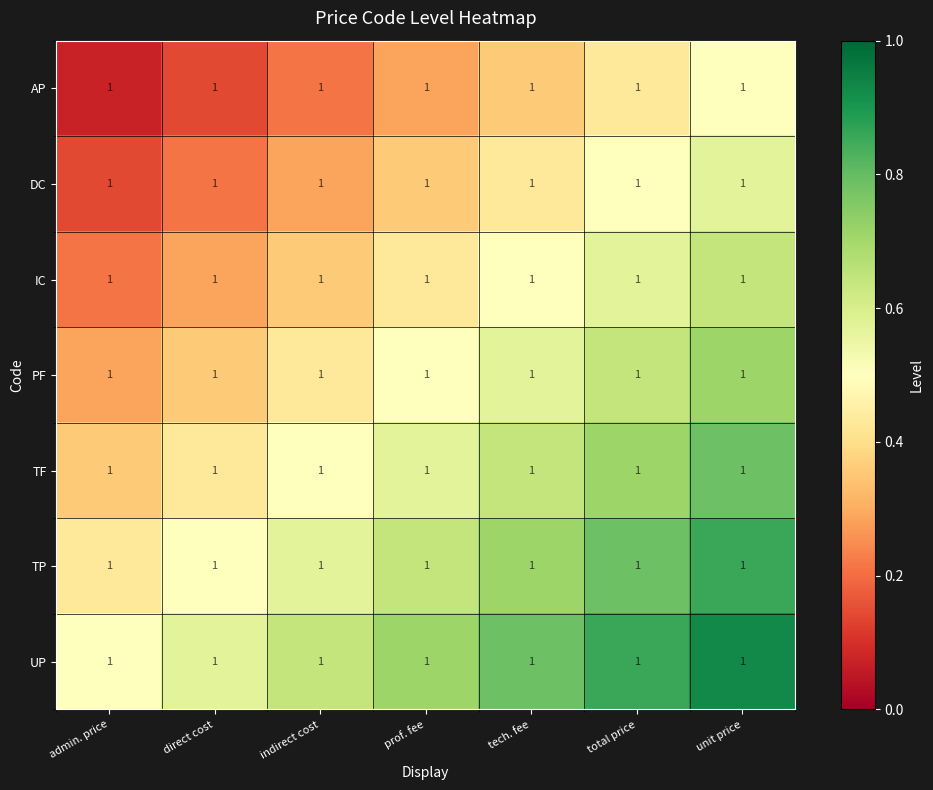

Count the TP values in the range 0 to 1.

7